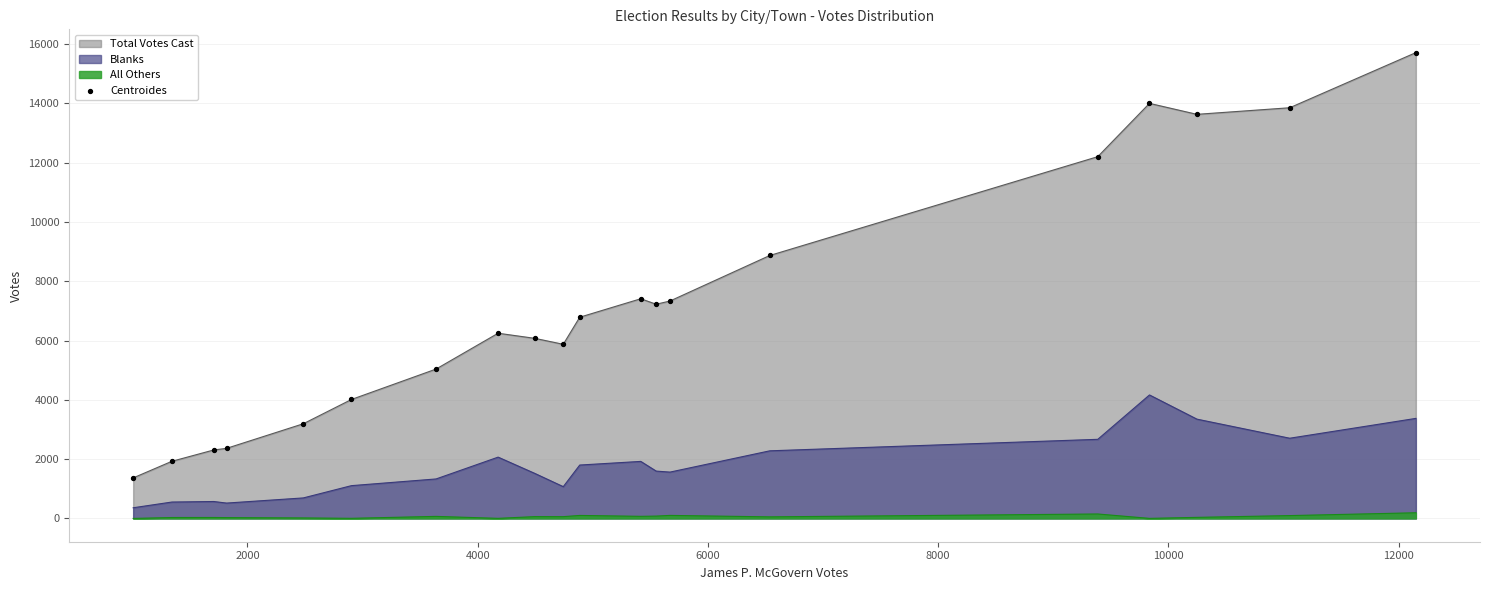

Which series has the largest range (max minus min)?

Total Votes Cast